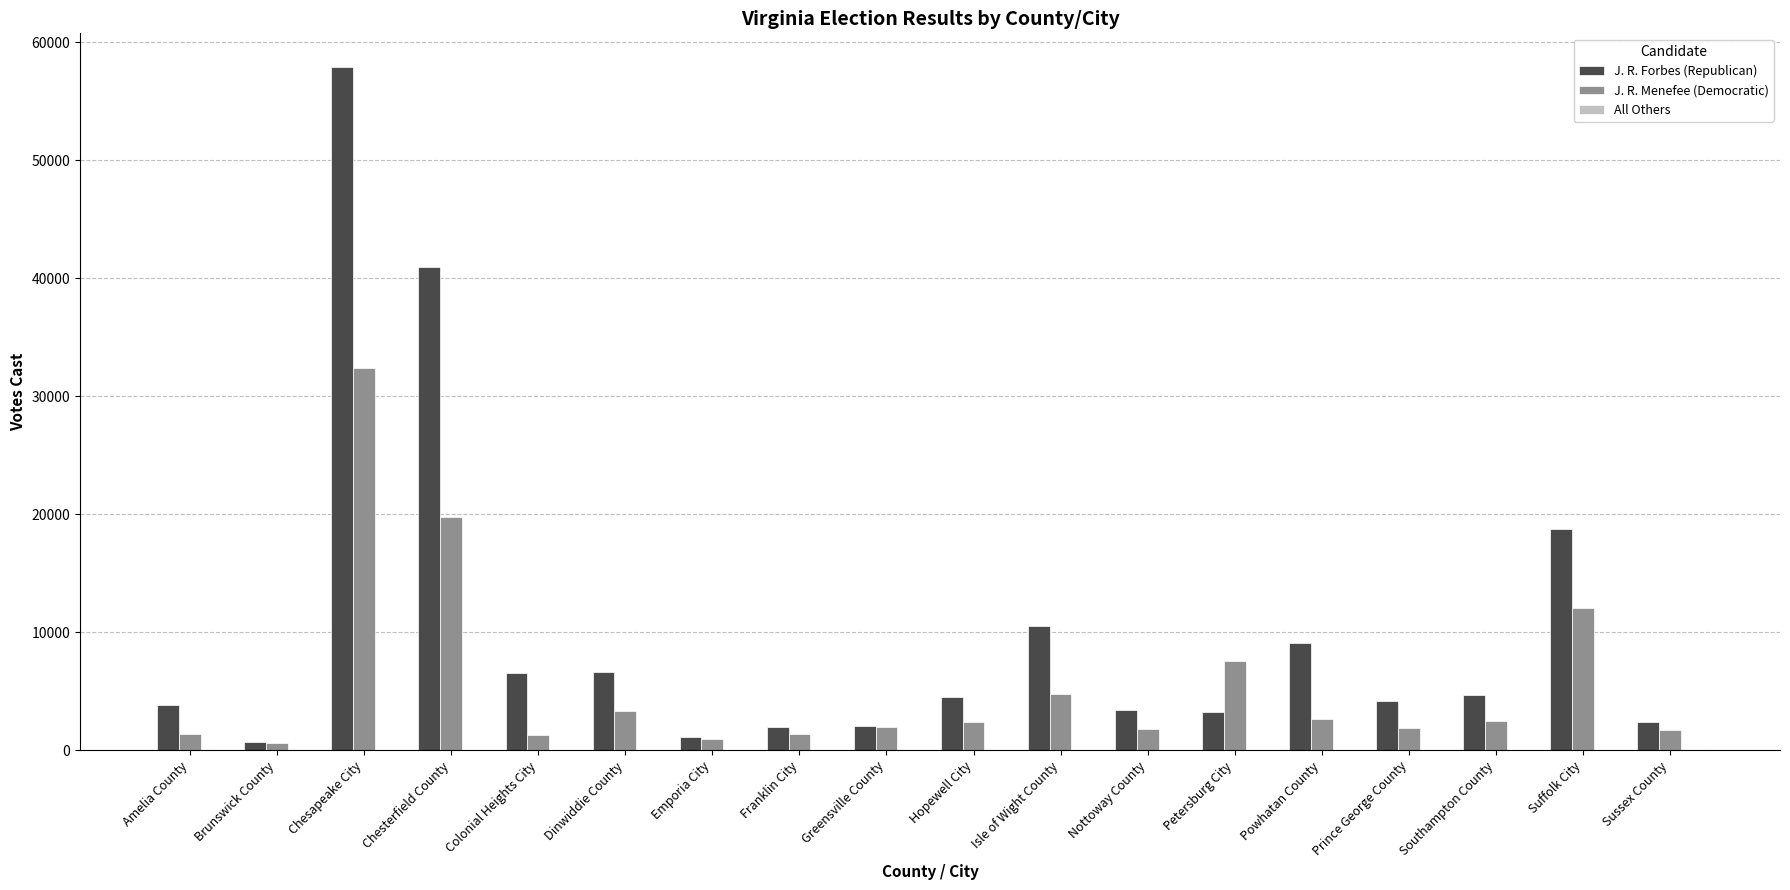

The value of J. R. Menefee (Democratic) at Chesterfield County is 6002. True or false?

False